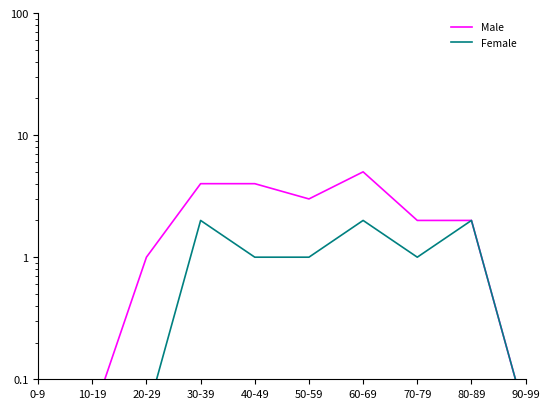

List the labels in order of Male value, largest first.

60-69, 30-39, 40-49, 50-59, 70-79, 80-89, 20-29, 0-9, 10-19, 90-99